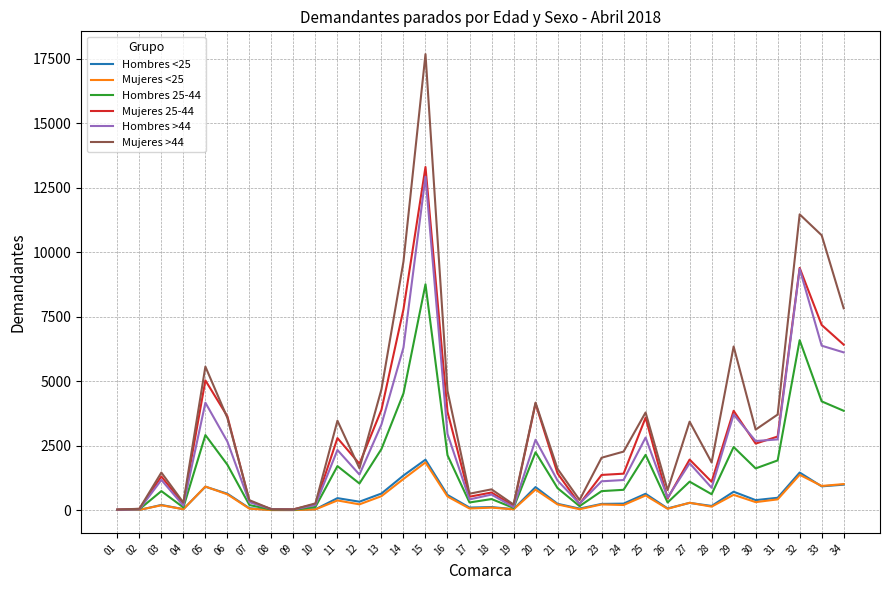

Is the value of Hombres 25-44 at 20 greater than the value of Mujeres >44 at 12?

Yes